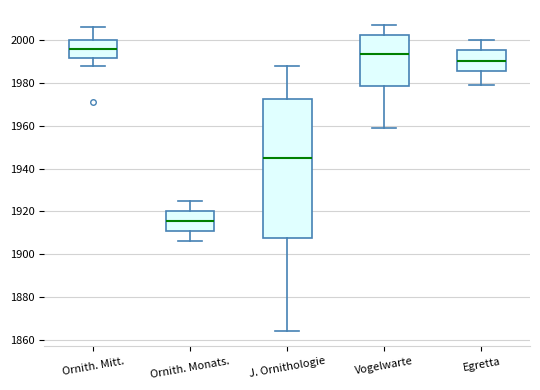

Reading left to right, read every box against the y-axis: the position of its median line, the range the box covers, and the ends of its whiskers. The values are not printed on the chart, so give them approximately, as read against the axis.

Ornith. Mitt.: median 1996, box 1992 to 2000, whiskers 1988 to 2006
Ornith. Monats.: median 1916, box 1910 to 1920, whiskers 1906 to 1926
J. Ornithologie: median 1946, box 1908 to 1972, whiskers 1864 to 1988
Vogelwarte: median 1994, box 1978 to 2002, whiskers 1960 to 2008
Egretta: median 1990, box 1986 to 1996, whiskers 1980 to 2000